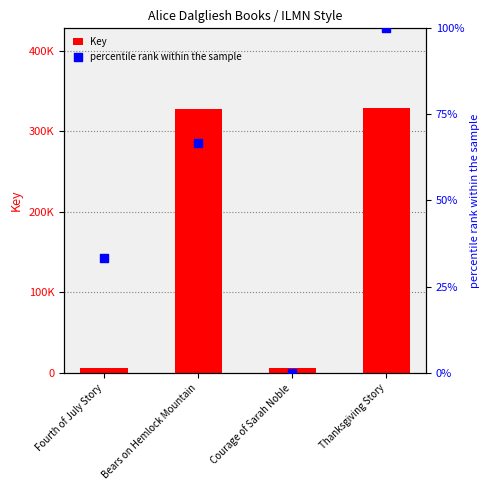

Which series contains the highest Y value?

Key